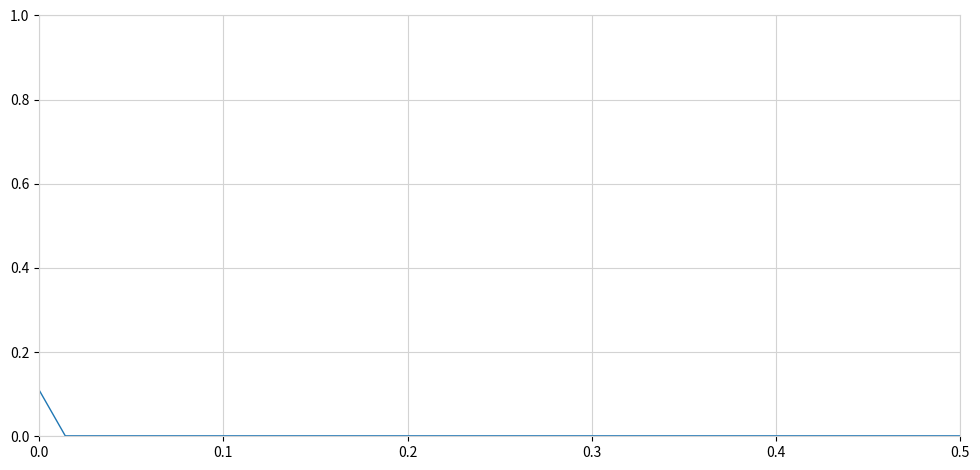

Reading right to left, extract all data points from this chart.

0.0	0.0	0.0	0.0	0.0	0.0	0.0	0.0	0.0	0.0	0.0	0.0	0.0	0.0	0.0	0.0	0.0	0.0	0.0	0.0	0.0	0.0	0.0	0.0	0.0	0.0	0.0	0.0	0.0	0.0	0.0	0.0	0.0	0.0	0.0	0.0	0.0	0.0	0.0	0.1